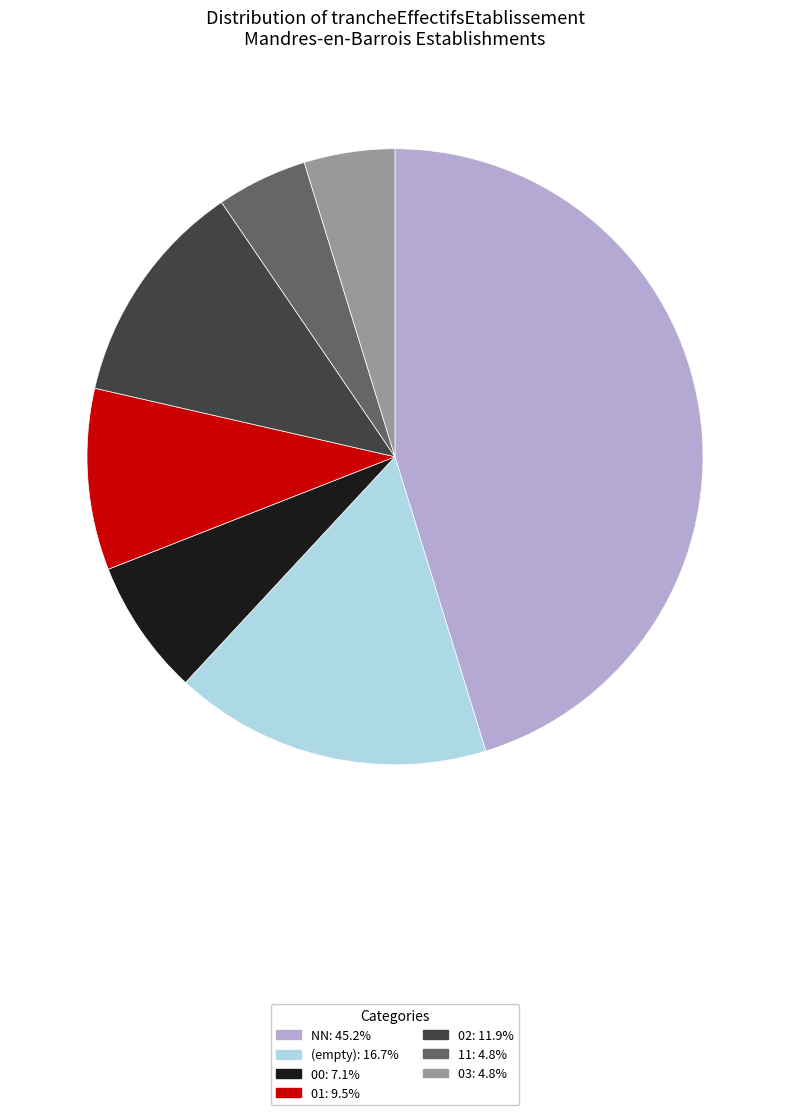

Do 11: 4.8% and 00: 7.1% together represent more than half of the pie?

No